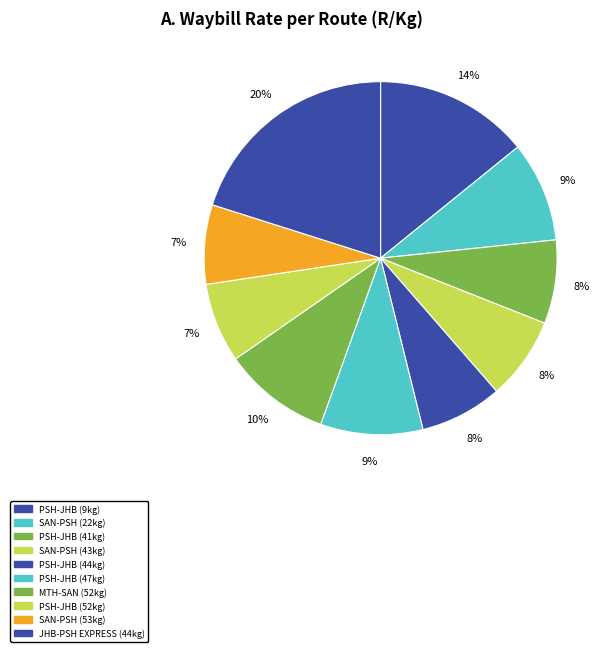

Count the number of slices in the pie.

10